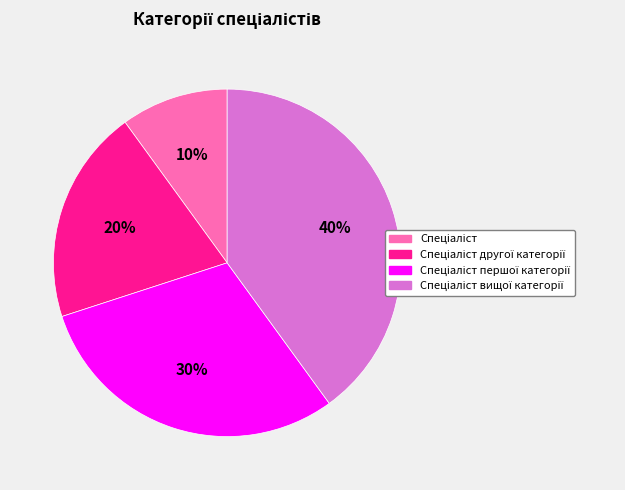

To the nearest percent, what is the difference between the largest and smallest slice percentages?

30%